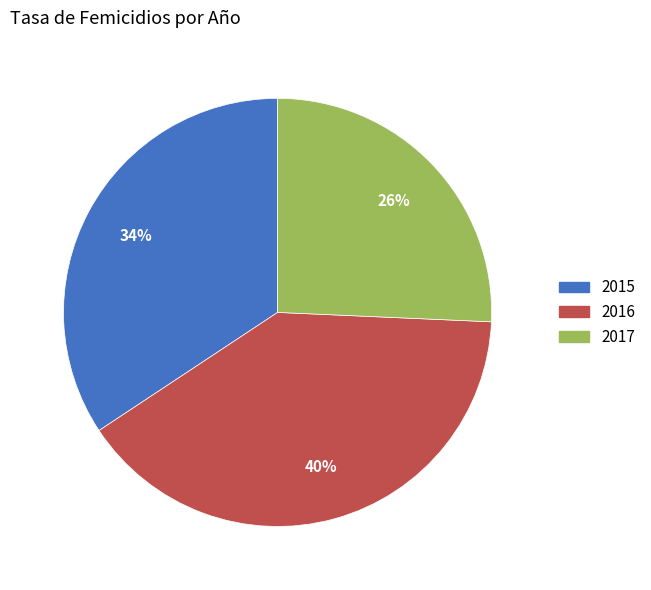

How many segments does this pie chart have?

3